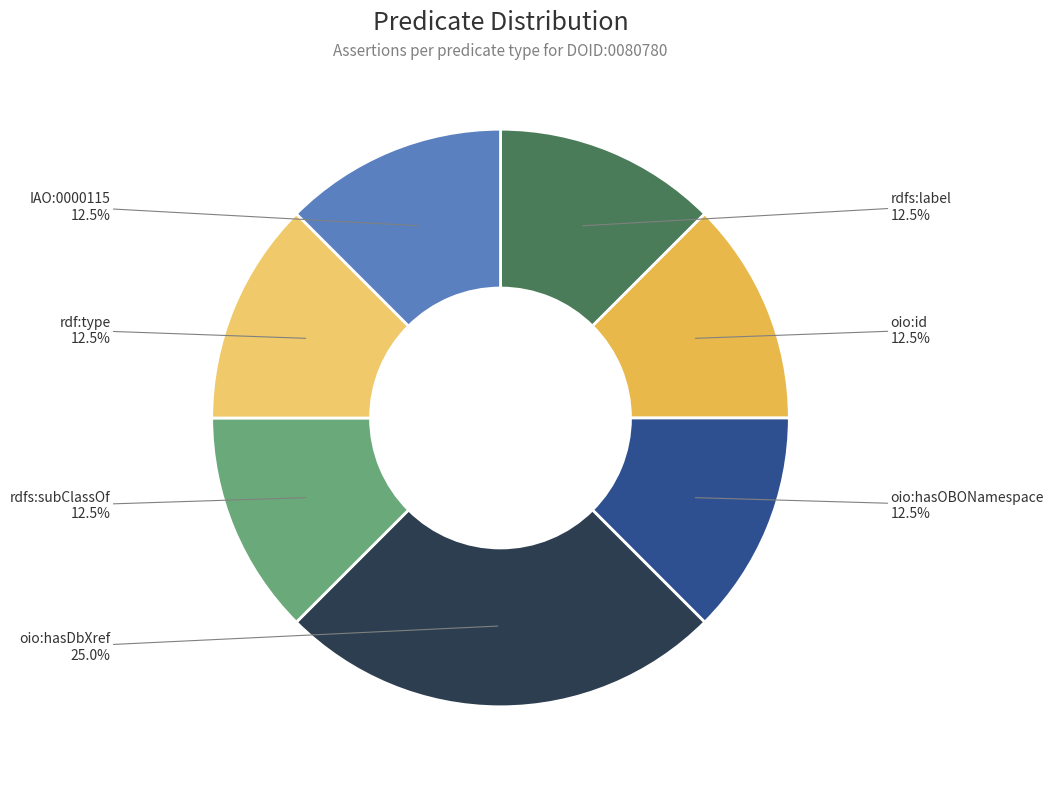

Which category has the biggest portion of the pie?

oio:hasDbXref